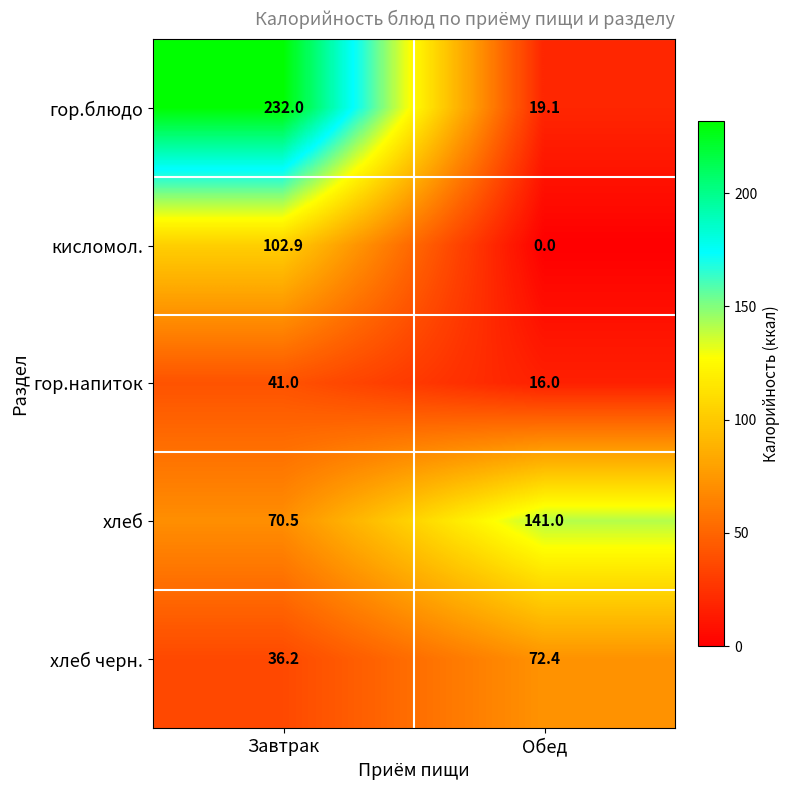

Reading left to right, list all the values displayed in this chart.

гор.блюдо: 232.0	19.1
кисломол.: 102.9	0.0
гор.напиток: 41.0	16.0
хлеб: 70.5	141.0
хлеб черн.: 36.2	72.4